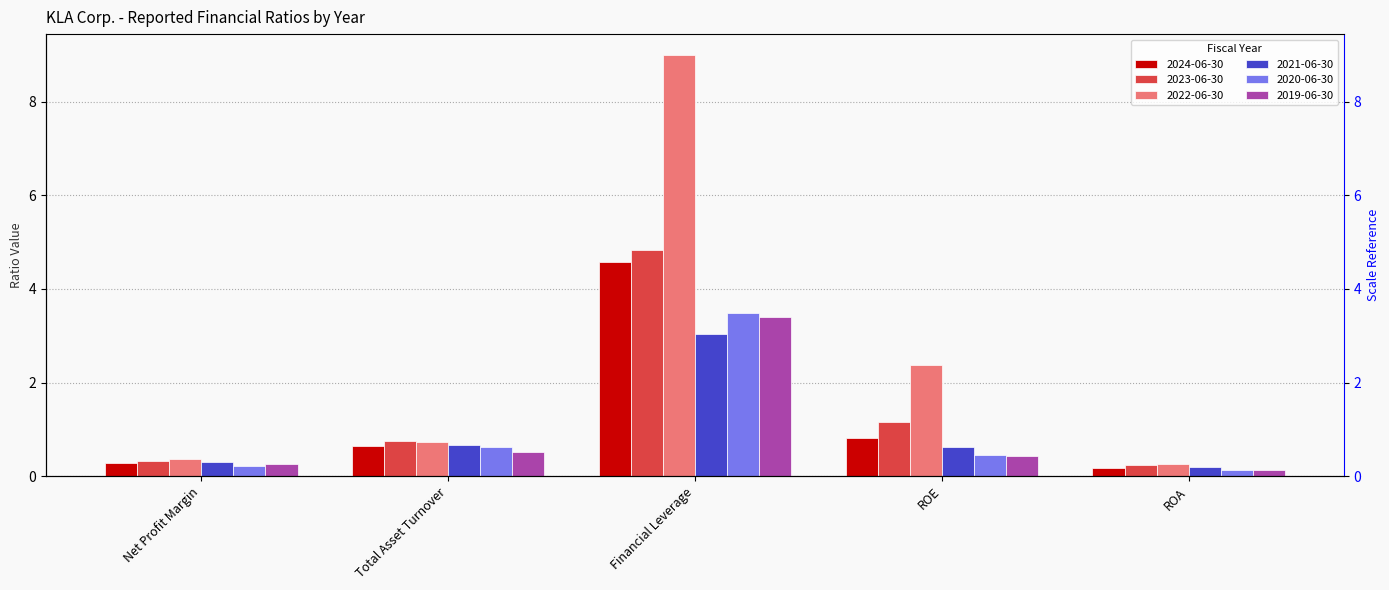

What is the label of the 4th bar from the right?

Total Asset Turnover